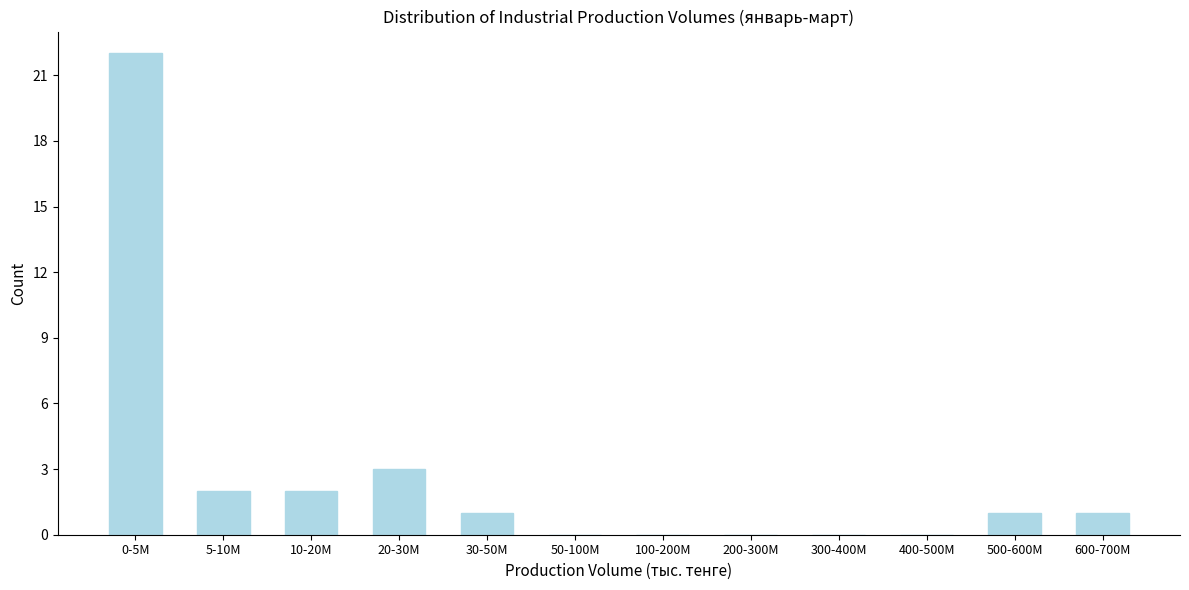

Reading right to left, list all the values displayed in this chart.

600-700M=1	500-600M=1	400-500M=0	300-400M=0	200-300M=0	100-200M=0	50-100M=0	30-50M=1	20-30M=3	10-20M=2	5-10M=2	0-5M=22